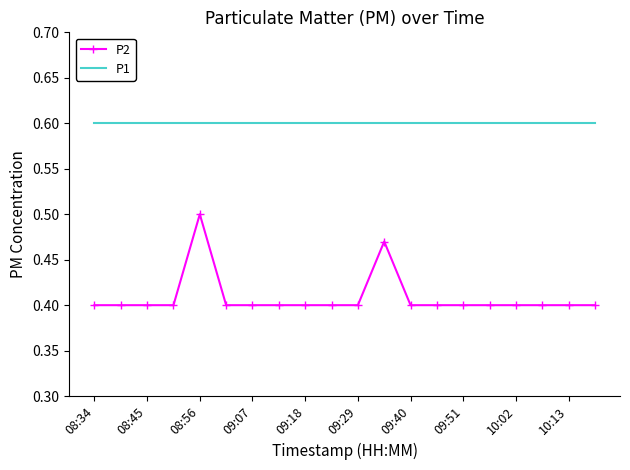

What is the greatest value displayed?

0.6